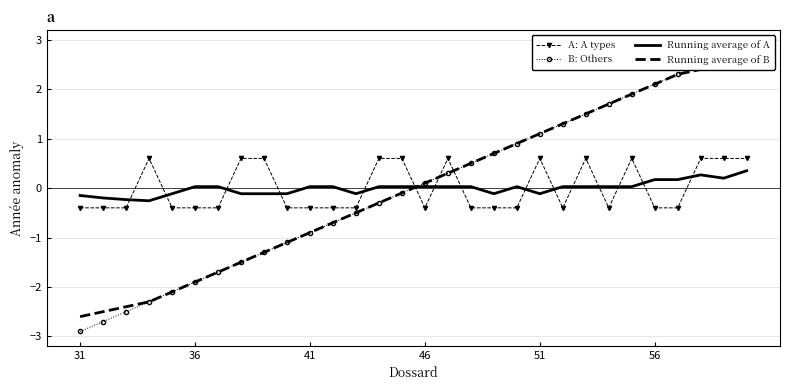

What are all the series names shown in the legend?

A: A types, B: Others, Running average of A, Running average of B